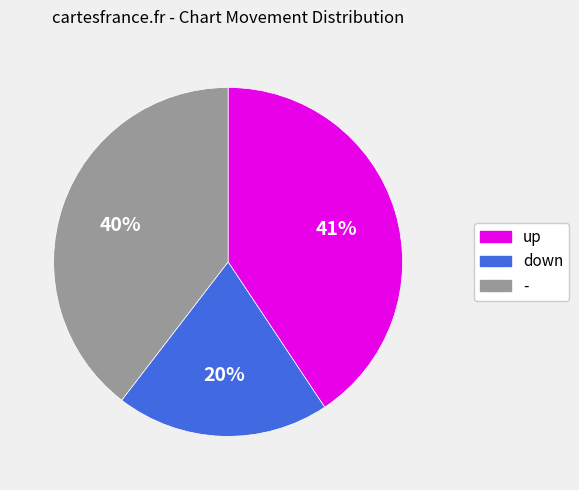

To the nearest percent, what is the combined percentage of up and down?

60%